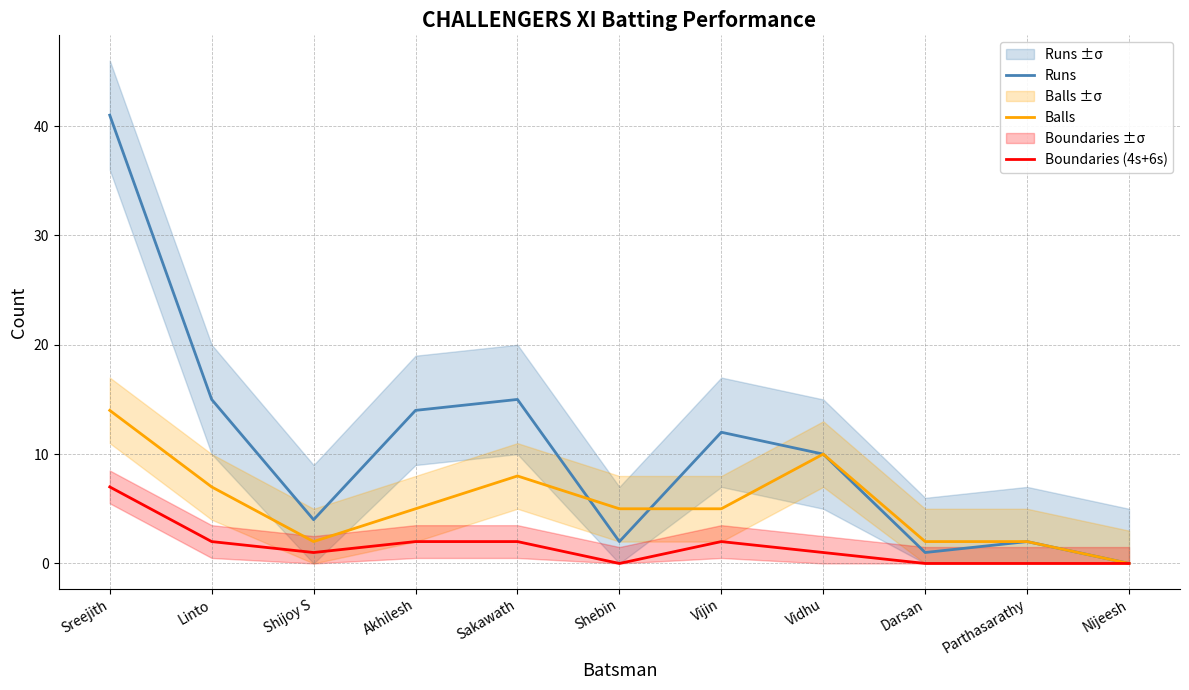

Reading left to right, what are all the values shown in this chart?

Runs: 41	15	4	14	15	2	12	10	1	2	0
Balls: 14	7	2	5	8	5	5	10	2	2	0
Boundaries (4s+6s): 7	2	1	2	2	0	2	1	0	0	0